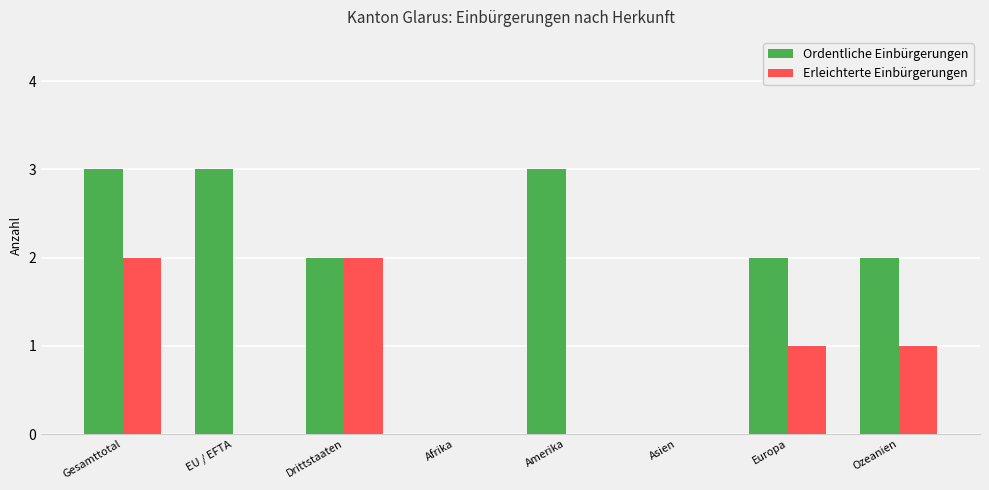

True or false: Ordentliche Einbürgerungen has a value of 2 at EU / EFTA.

False